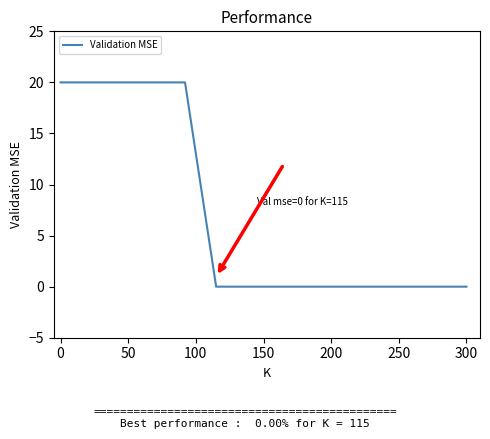

Reading left to right, list all the values displayed in this chart.

20	20	20	20	20	0	0	0	0	0	0	0	0	0